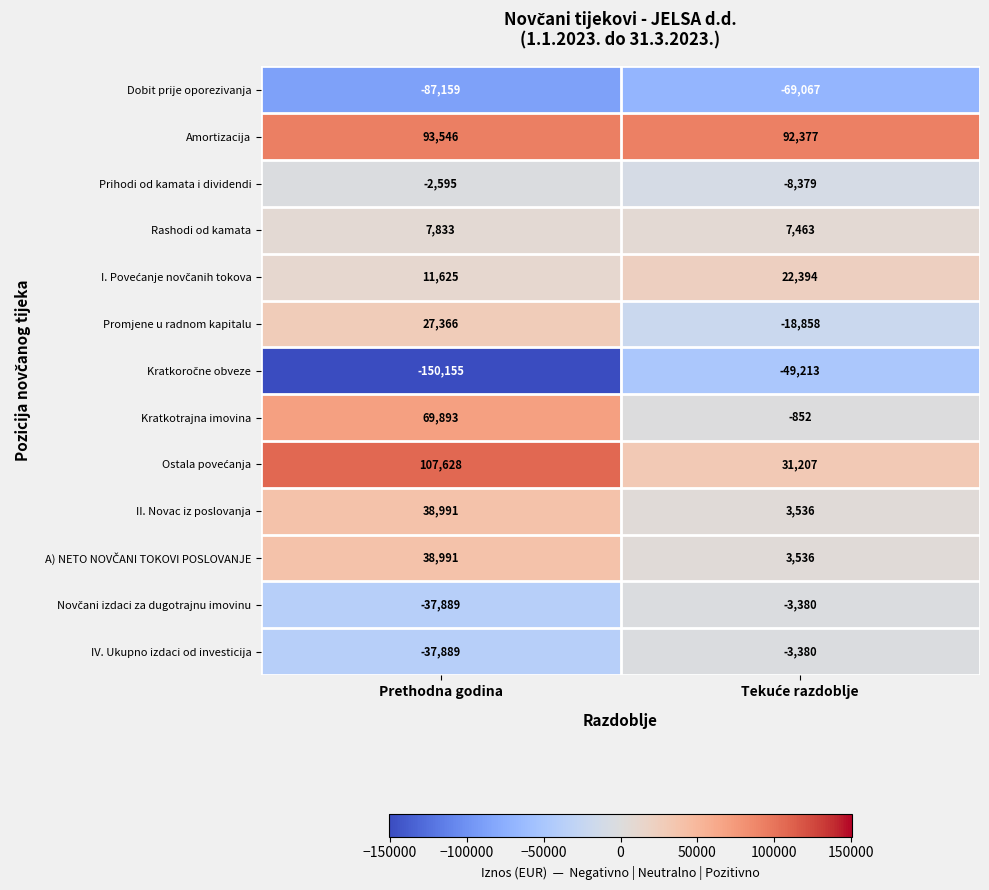

What is the difference between the highest and lowest values at Prethodna godina?

257783